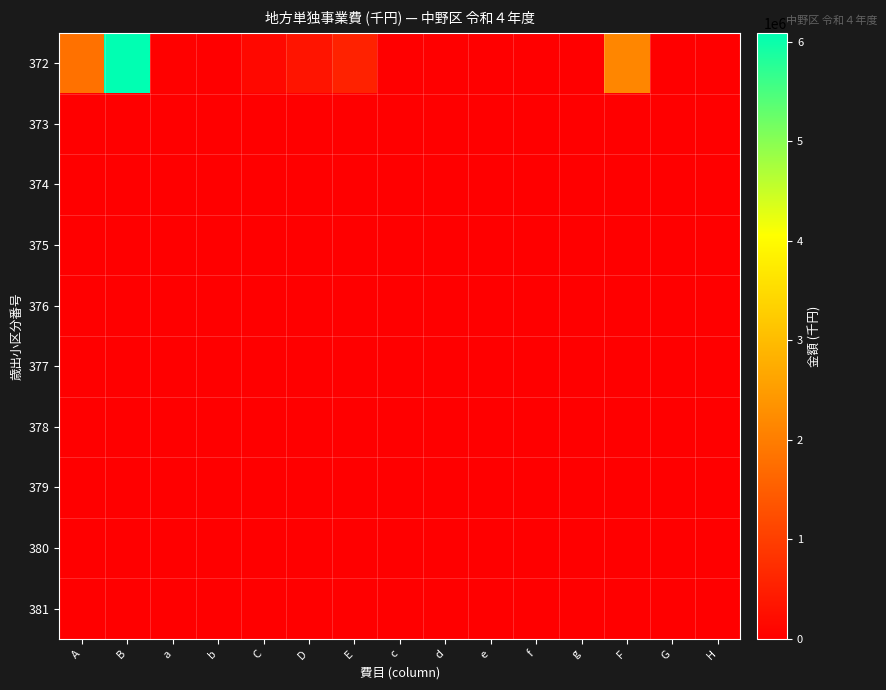

What is the greatest value displayed?

6089739